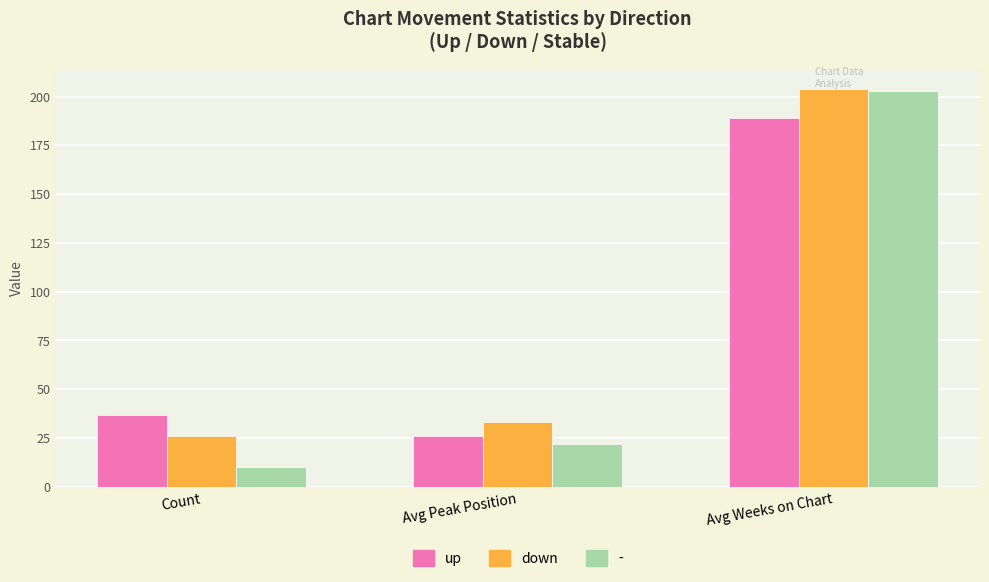

What is the average value of the down series?

88